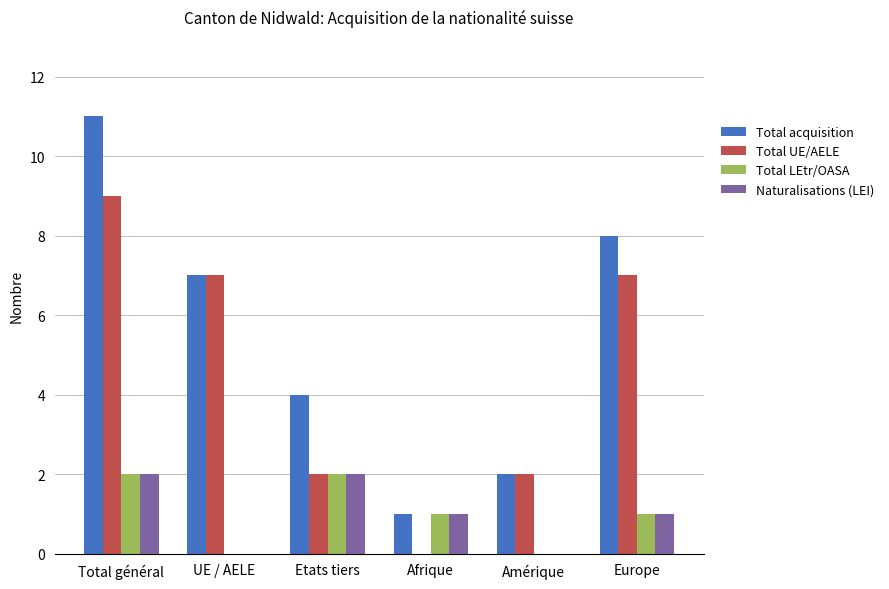

Is it true that Total UE/AELE equals 2 at Amérique?

True